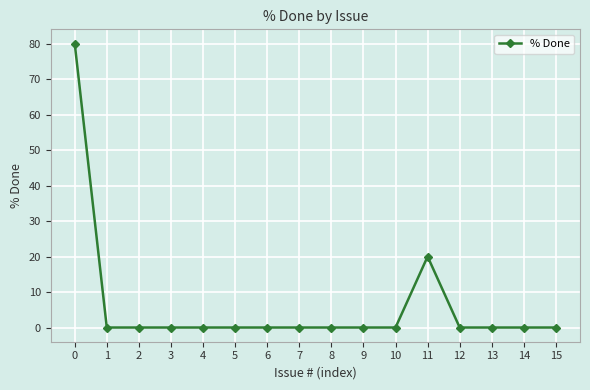

Reading right to left, transcribe all the data shown in this chart.

15=0	14=0	13=0	12=0	11=20	10=0	9=0	8=0	7=0	6=0	5=0	4=0	3=0	2=0	1=0	0=80